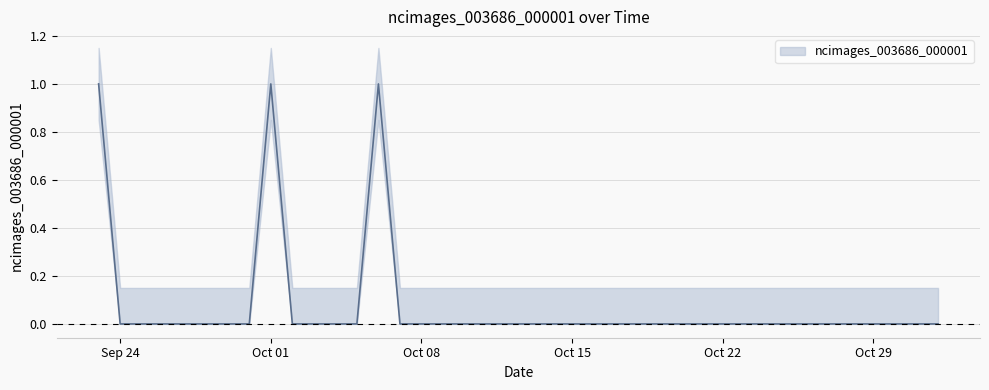

True or false: there are more than 1 points higher than both neighbors.

True